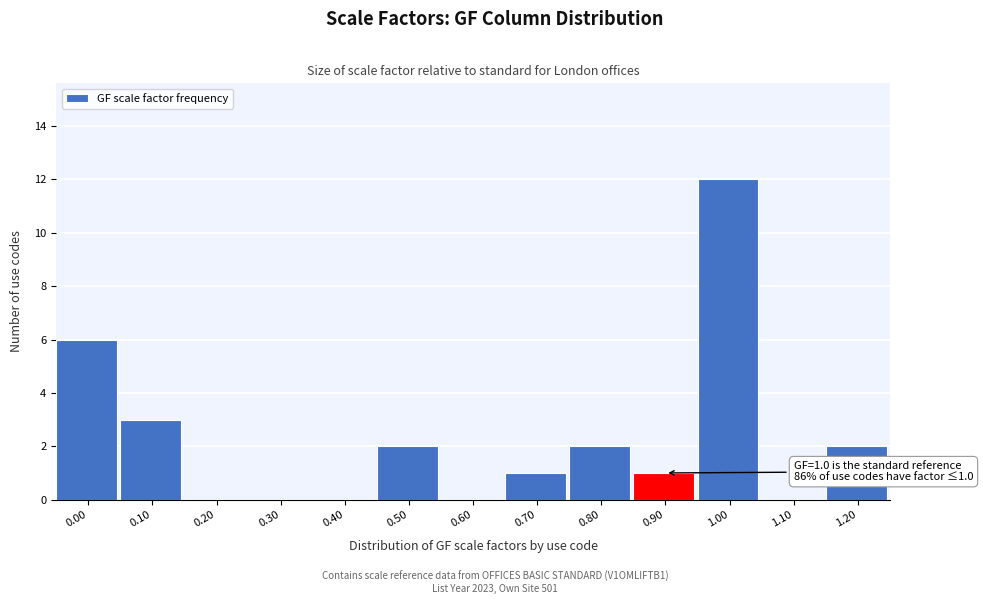

Reading left to right, transcribe all the data shown in this chart.

0.00=6	0.10=3	0.20=0	0.30=0	0.40=0	0.50=2	0.60=0	0.70=1	0.80=2	0.90=1	1.00=12	1.10=0	1.20=2